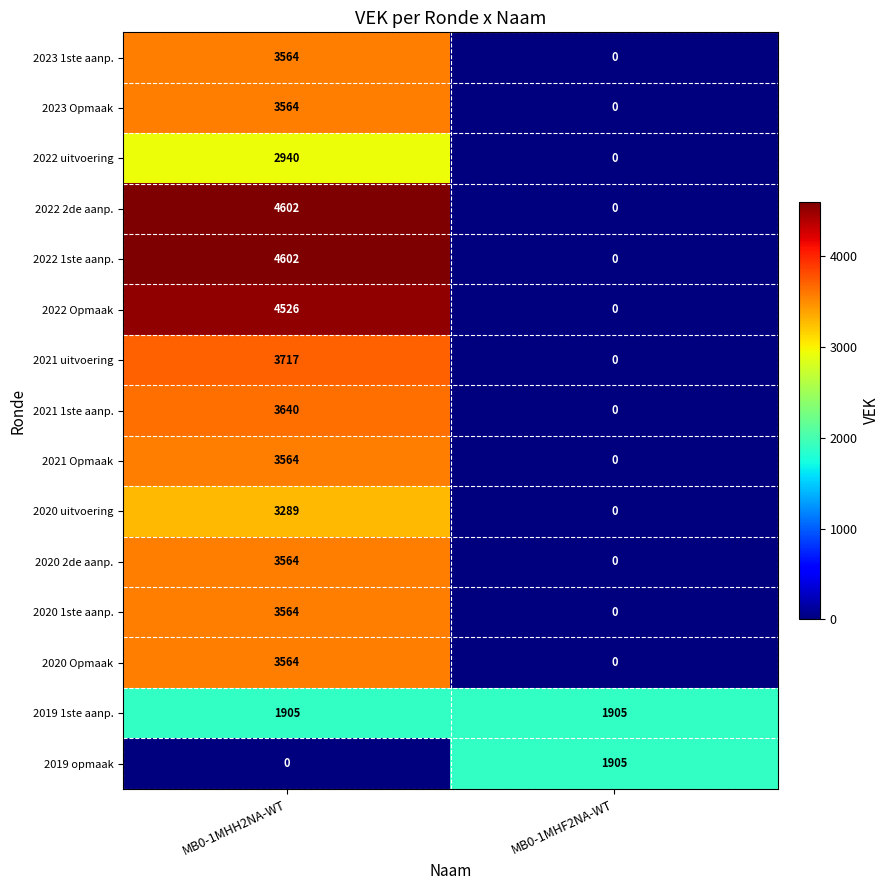

What is the spread (max minus min) of values at MB0-1MHH2NA-WT?

4602